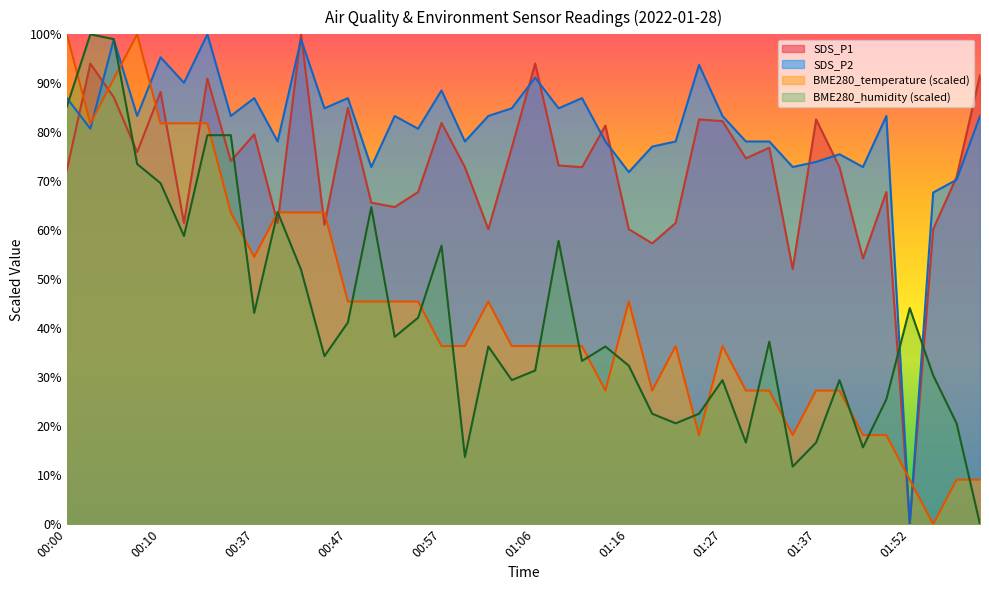

Between which two adjacent categories do BME280_temperature and BME280_humidity first intersect?

00:00 and 00:03